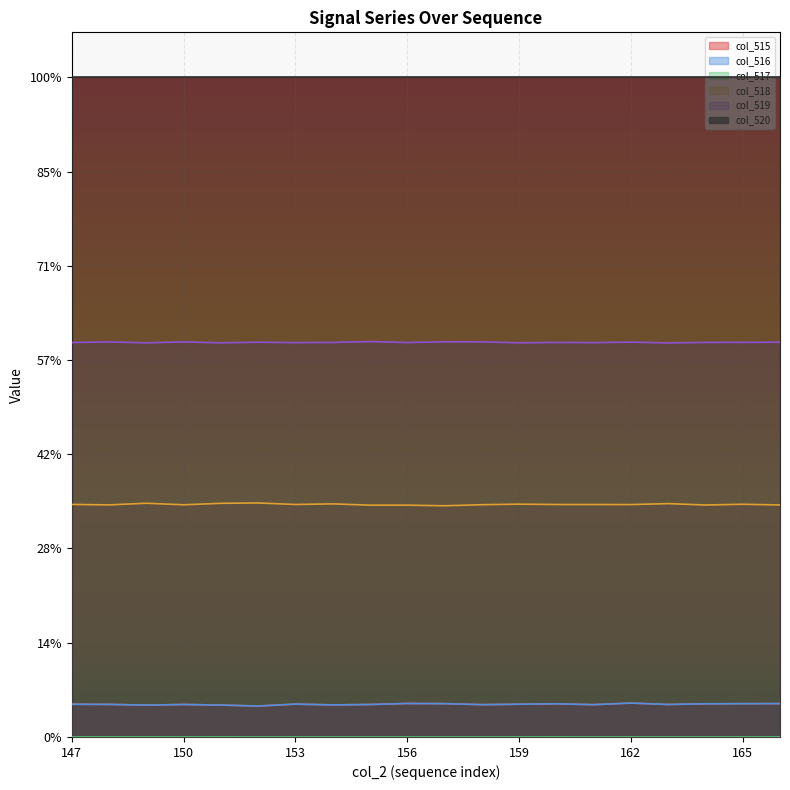

True or false: col_518 has more than 2 points higher than both neighbors.

True